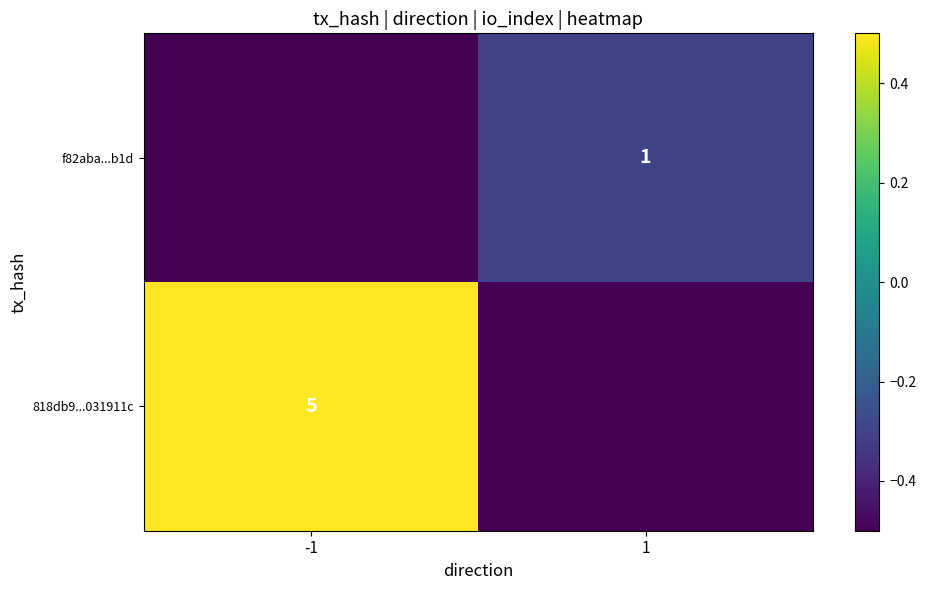

Is the value of f82aba...b1d at 1 greater than the value of 818db9...031911c at -1?

No